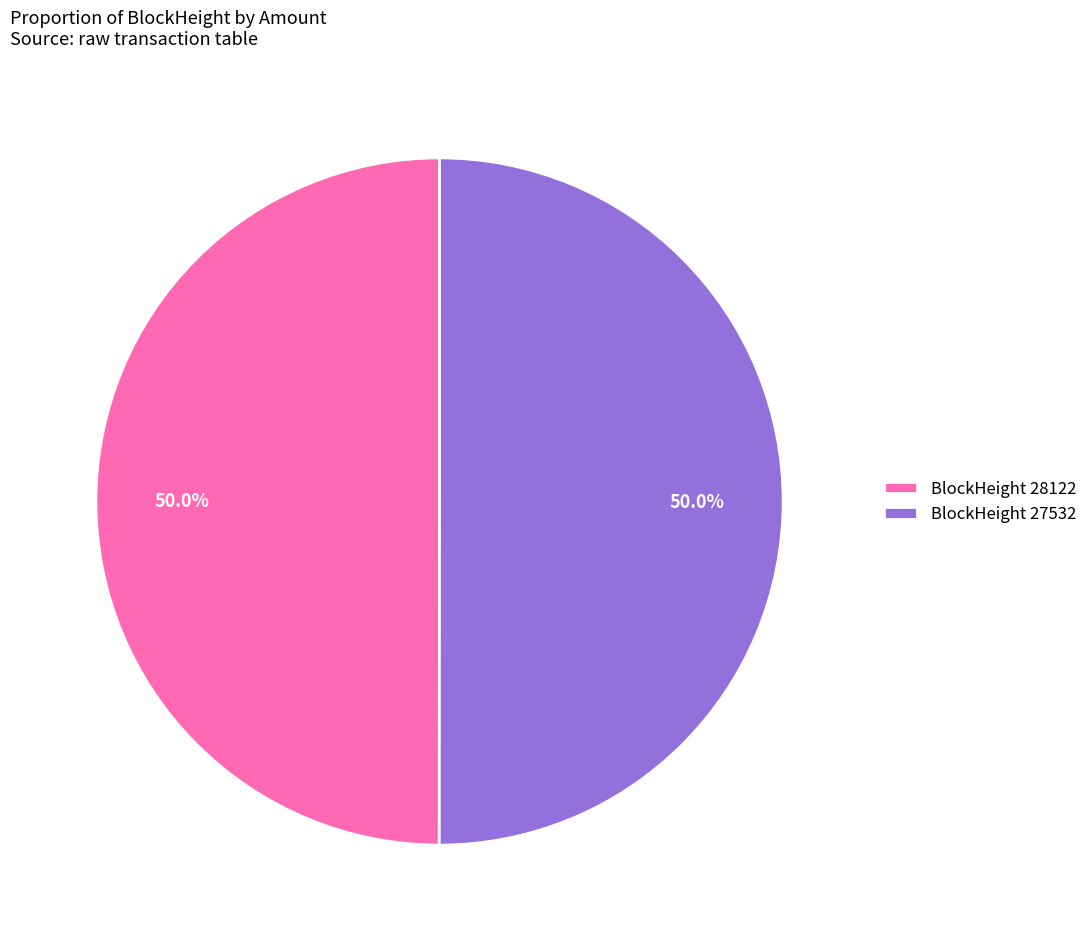

What portion of the pie excludes BlockHeight 27532?

50.0%